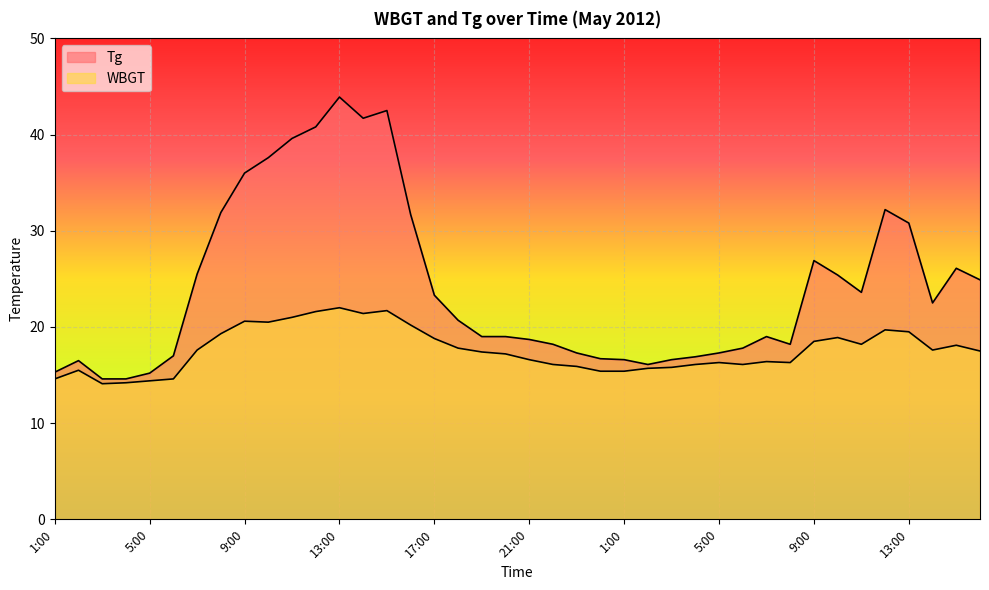

What are all the series names shown in the legend?

Tg, WBGT